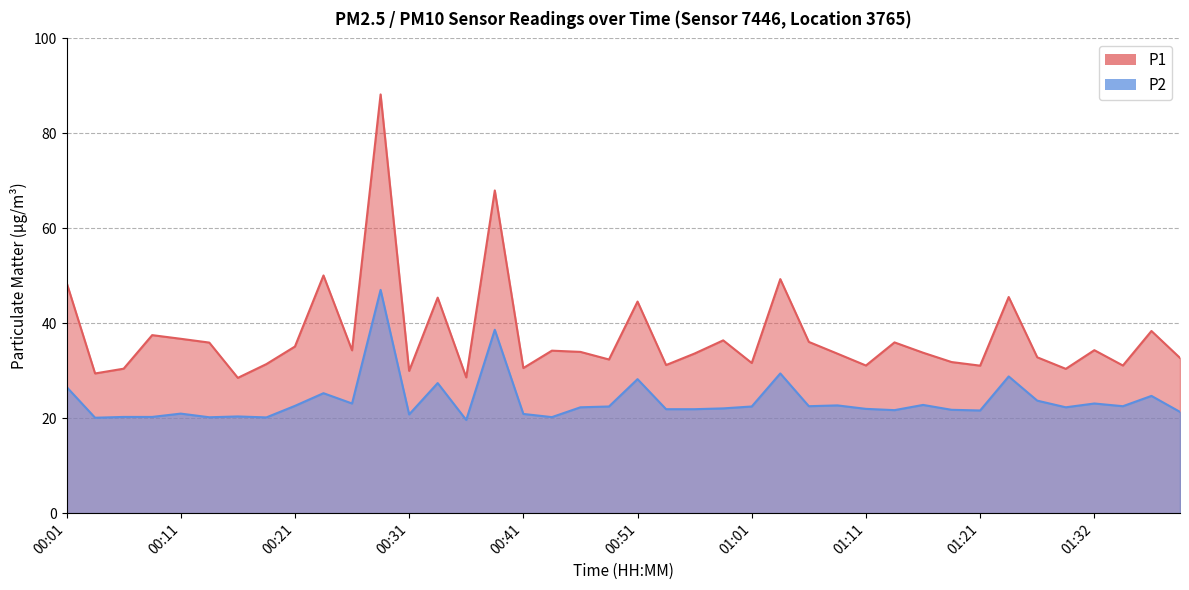

Count the number of categories in the chart.

40